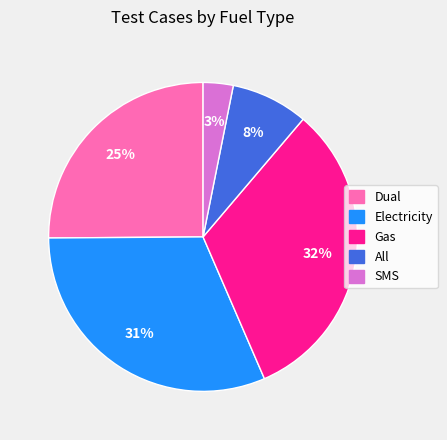

To the nearest percent, what percentage of the pie is All?

8%